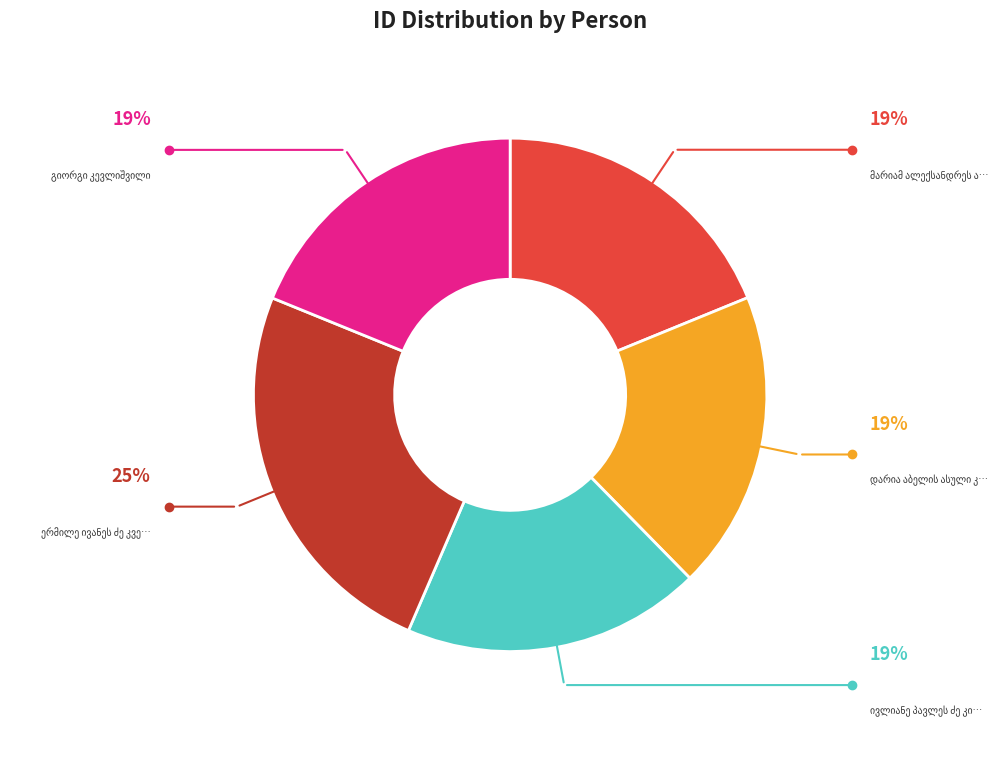

Is there a majority slice in this chart?

No